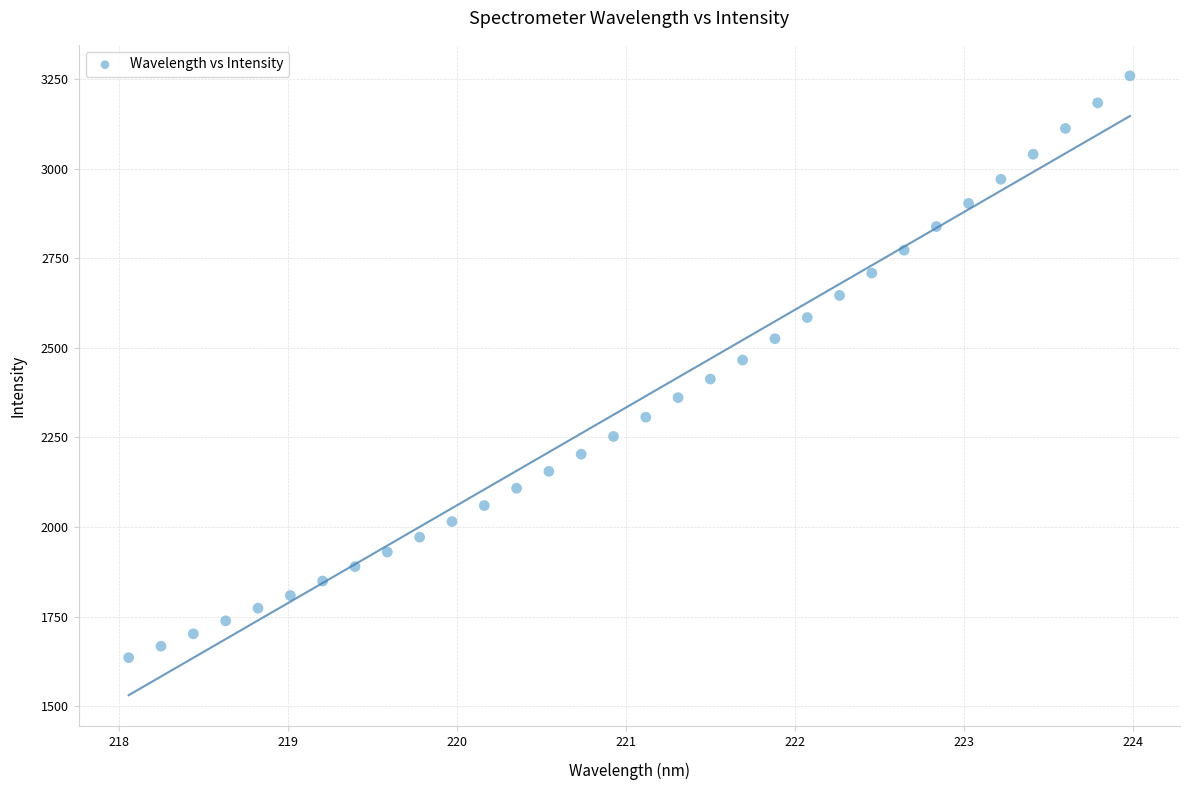

What is the range of Y values (max minus min)?

1623.3